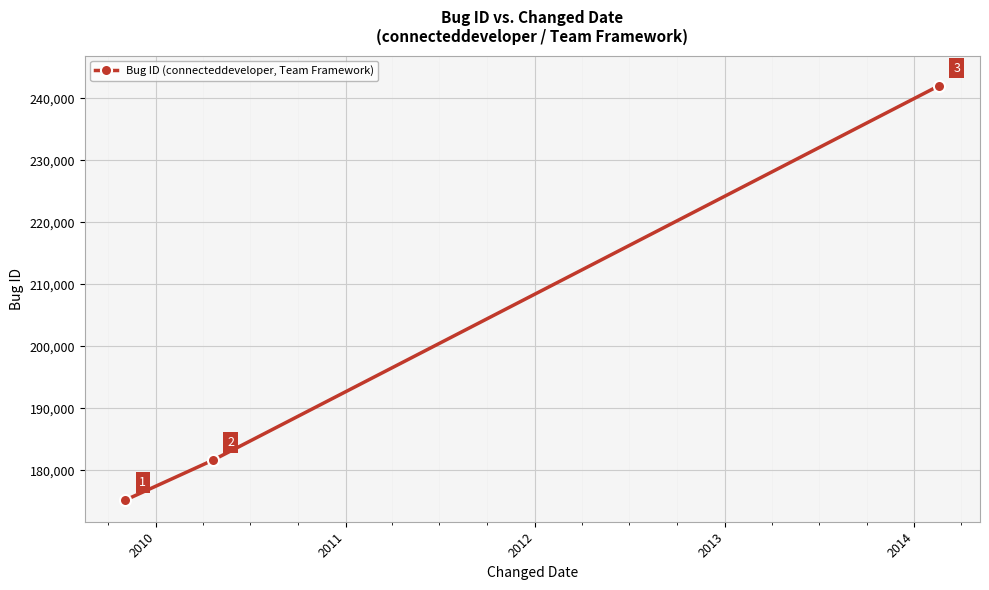

What is the value of the 2nd point from the left?

181634